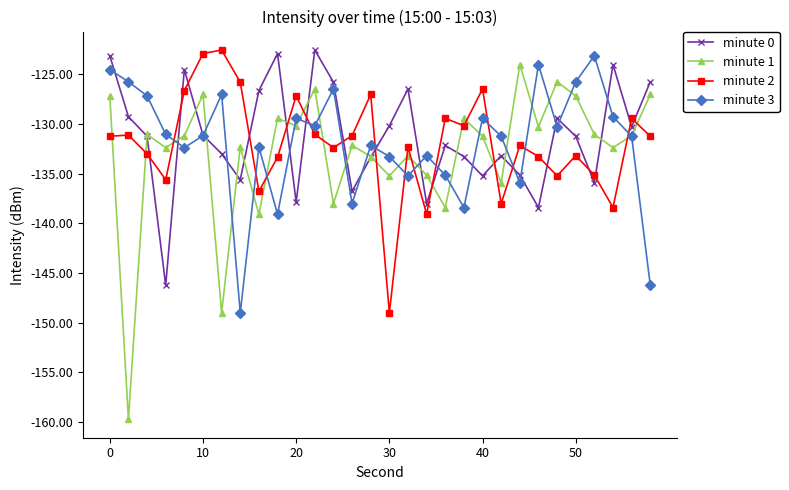

Count the number of categories in the chart.

30